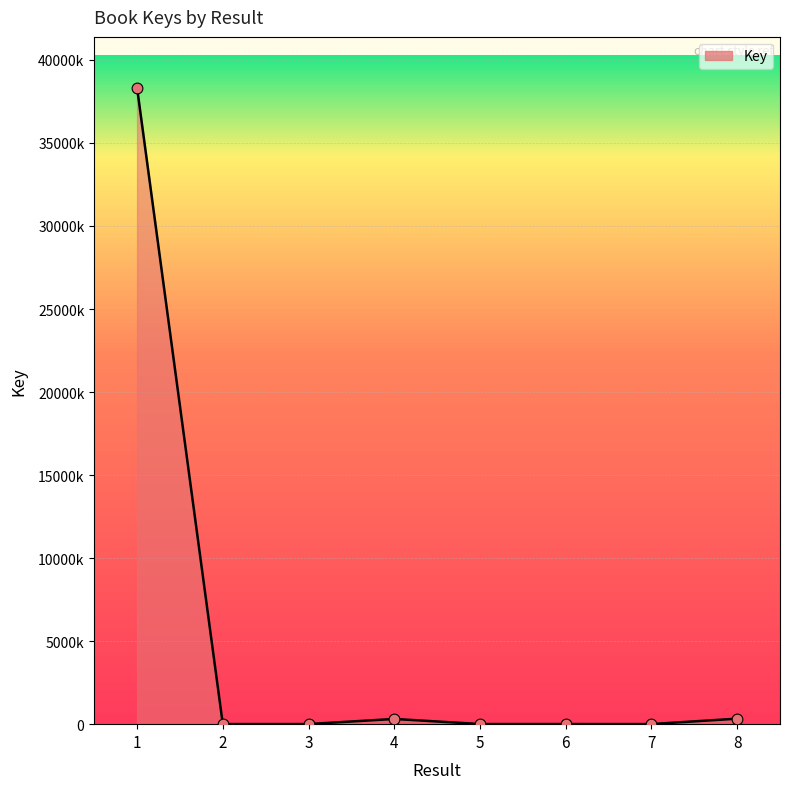

What is the ratio of the value at 3 to the value at 5?

0.8